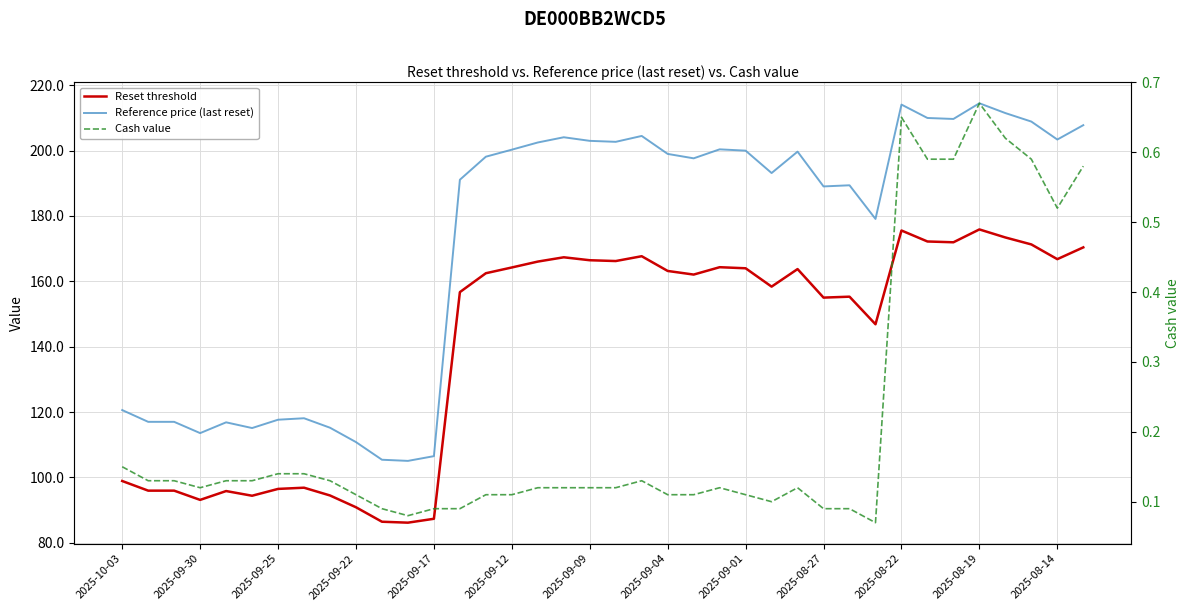

Count the Cash value values in the range 0 to 1.

38